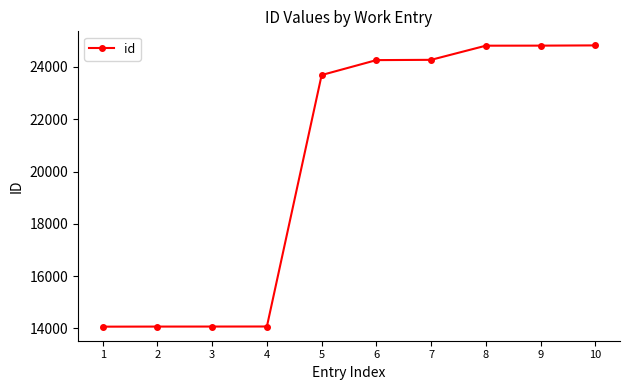

What is the value of the 10th point from the left?

24825